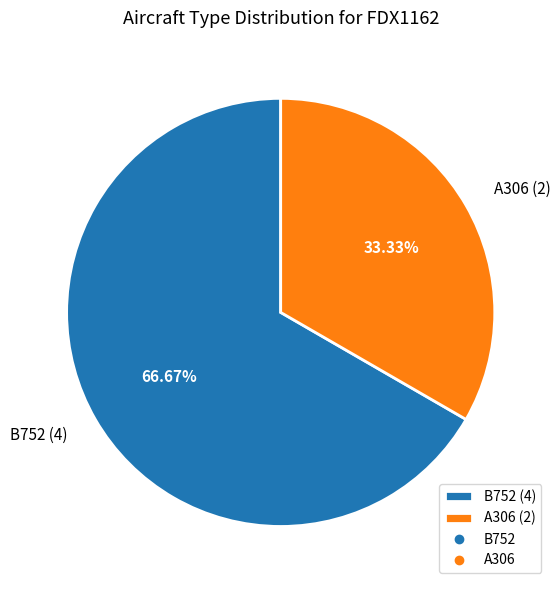

Is the sum of A306 and B752 greater than half?

Yes